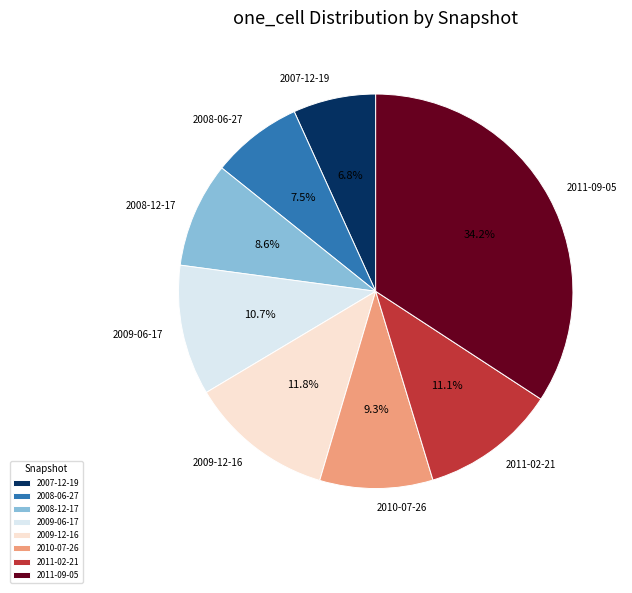

Combined, do 2007-12-19 and 2011-09-05 account for over 50%?

No